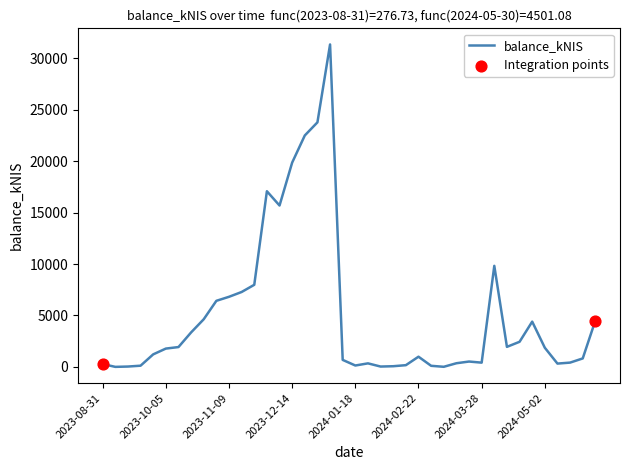

What is the greatest value displayed?

31343.8